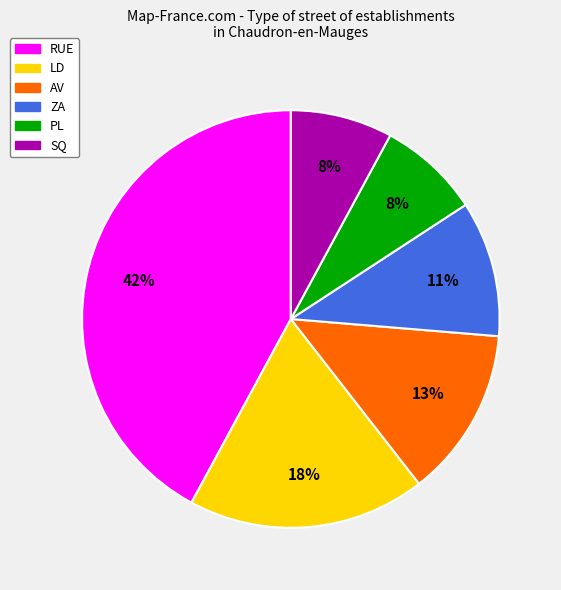

Combined, do AV and ZA account for over 50%?

No